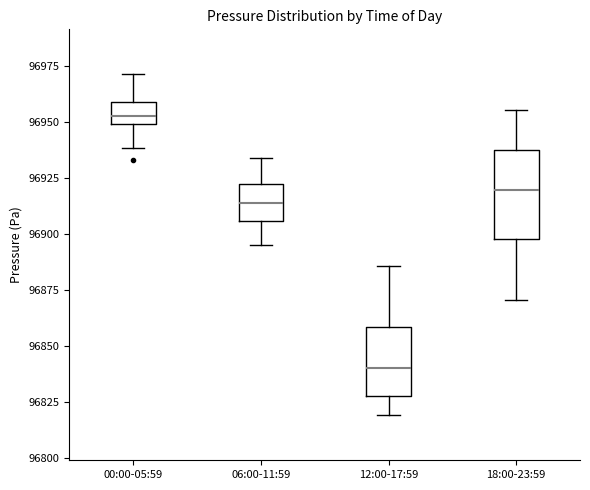

Which box has the highest median line?

00:00-05:59